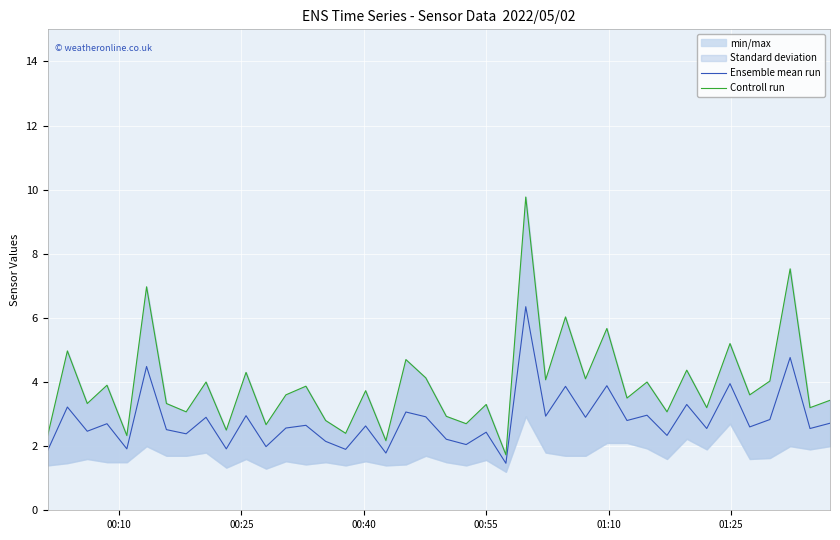

Reading left to right, what are all the values shown in this chart?

Ensemble mean run: 1.9	3.2	2.5	2.7	1.9	4.5	2.5	2.4	2.9	1.9	3.0	2.0	2.6	2.6	2.1	1.9	2.6	1.8	3.1	2.9	2.2	2.0	2.4	1.5	6.3	2.9	3.9	2.9	3.9	2.8	3.0	2.3	3.3	2.5	4.0	2.6	2.8	4.8	2.5	2.7
Controll run: 2.3	5.0	3.3	3.9	2.3	7.0	3.3	3.1	4.0	2.5	4.3	2.7	3.6	3.9	2.8	2.4	3.7	2.2	4.7	4.1	2.9	2.7	3.3	1.7	9.8	4.1	6.0	4.1	5.7	3.5	4.0	3.1	4.4	3.2	5.2	3.6	4.0	7.5	3.2	3.4